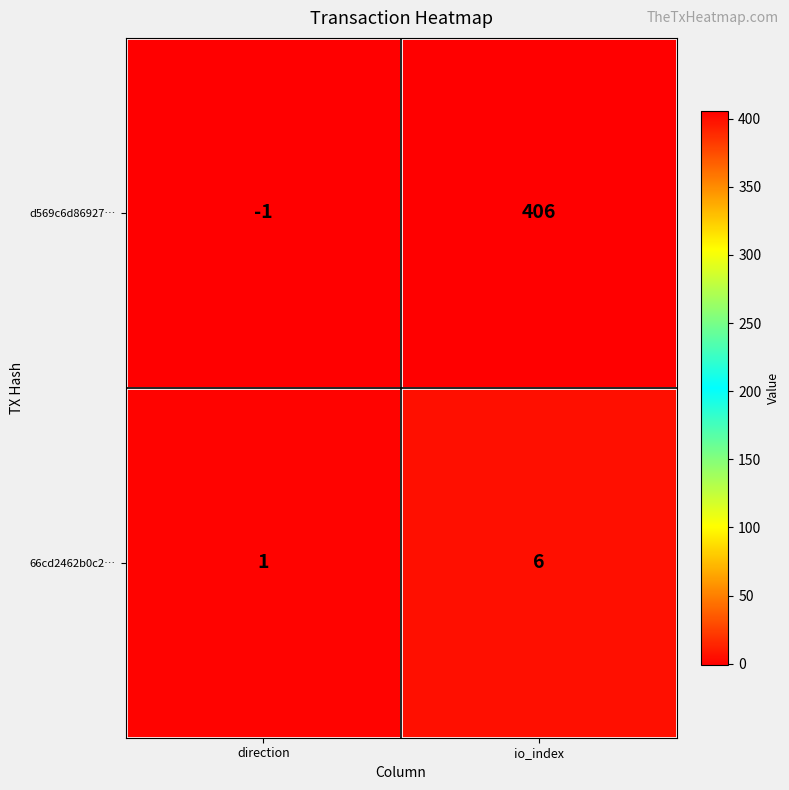

At which label is d569c6d86927… closest to 202?

direction